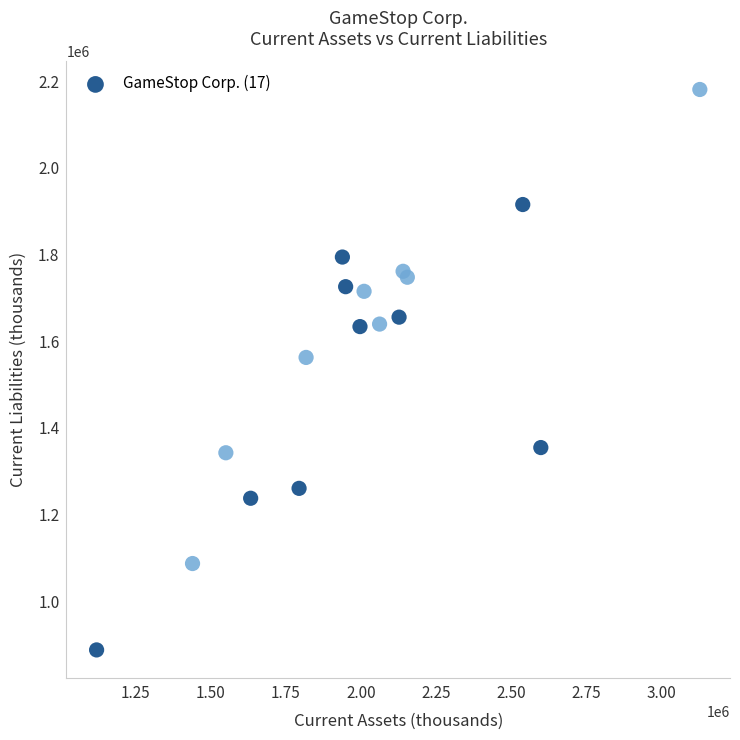

What Y value in the scatter plot is closest to 1534387?

1562711